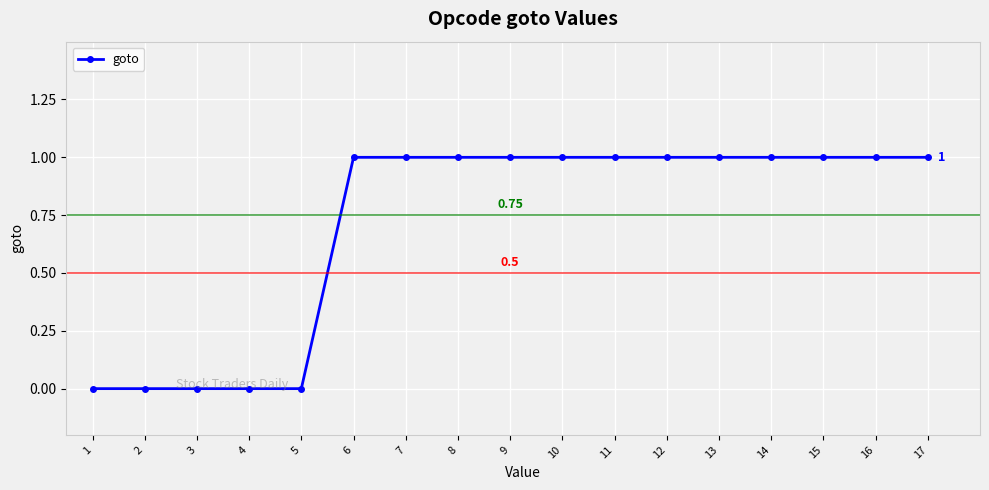

What is the change in value from 1 to 6?

+1